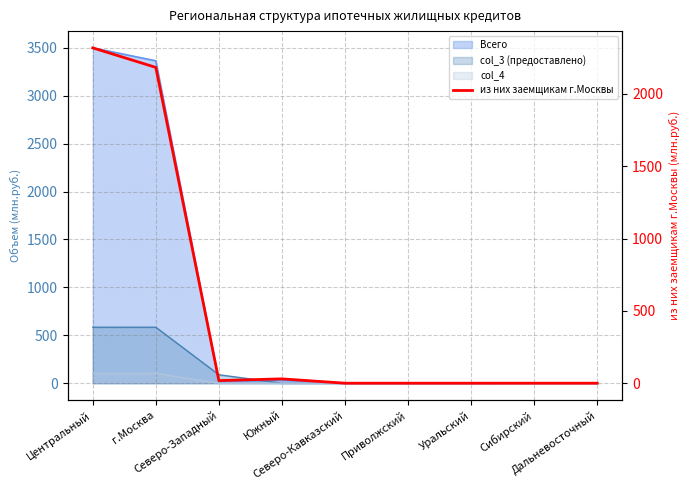

Reading left to right, extract all data points from this chart.

Центральный=2318	г.Москва=2183	Северо-Западный=18	Южный=30	Северо-Кавказский=0	Приволжский=0	Уральский=0	Сибирский=0	Дальневосточный=0